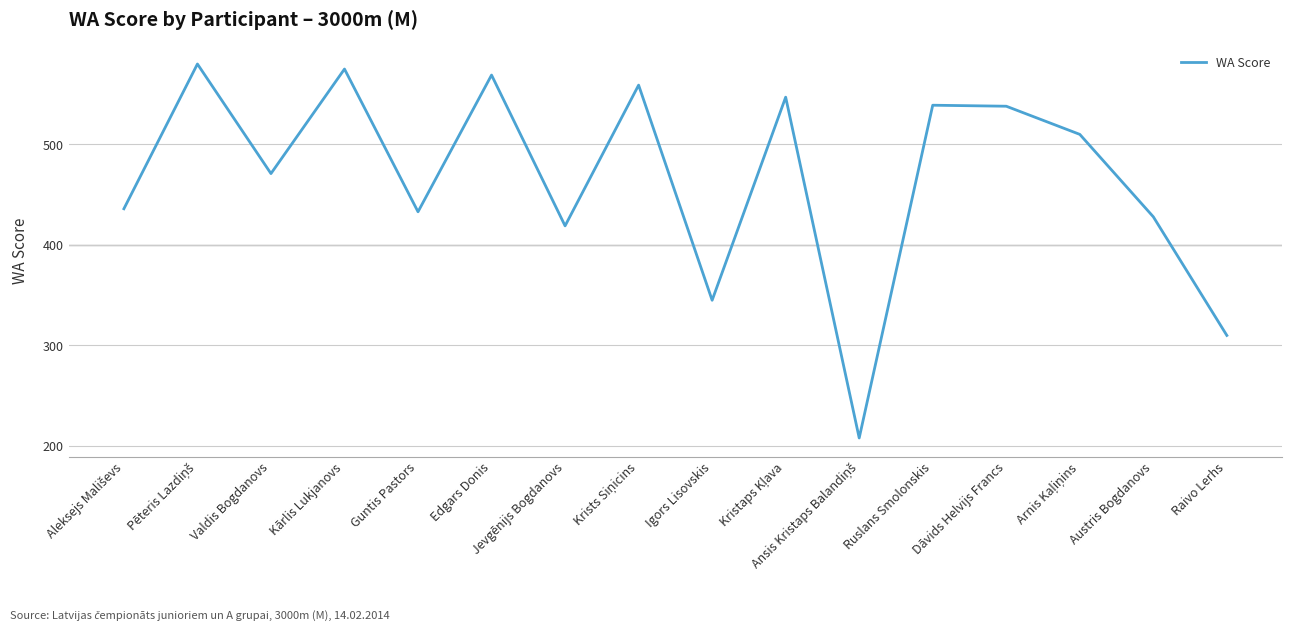

At which label is the value closest to 394?

Jevgēnijs Bogdanovs